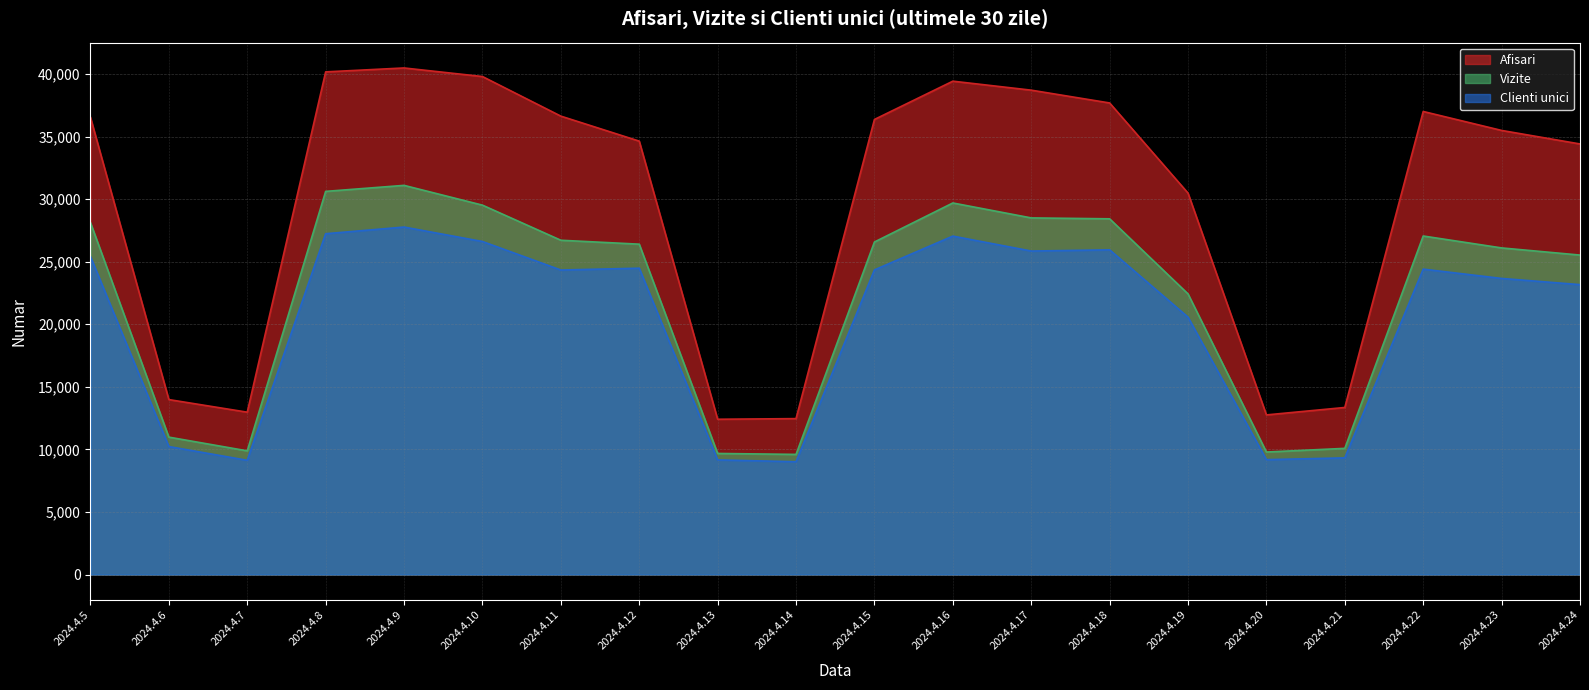

True or false: Vizite has more than 1 points higher than both neighbors.

True